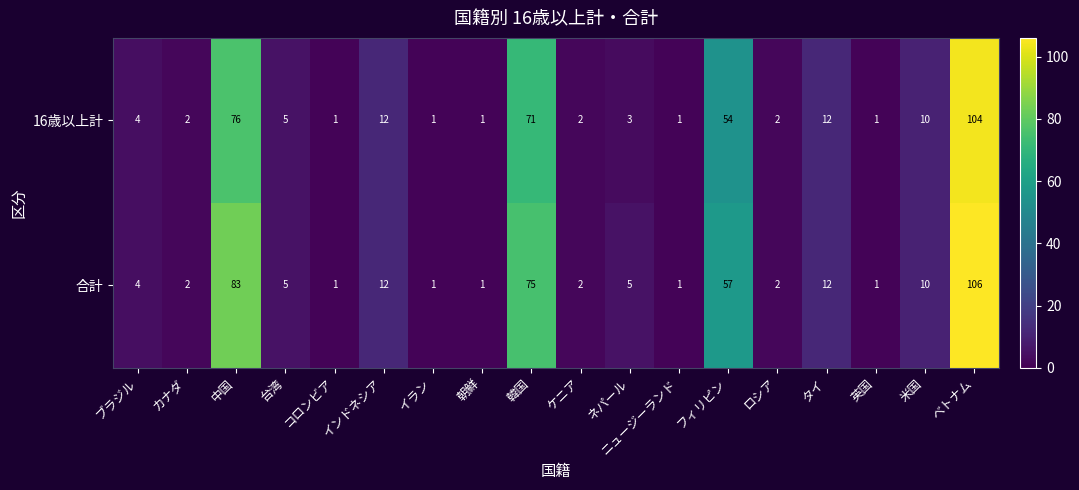

At which category is the sum across all series the highest?

ベトナム